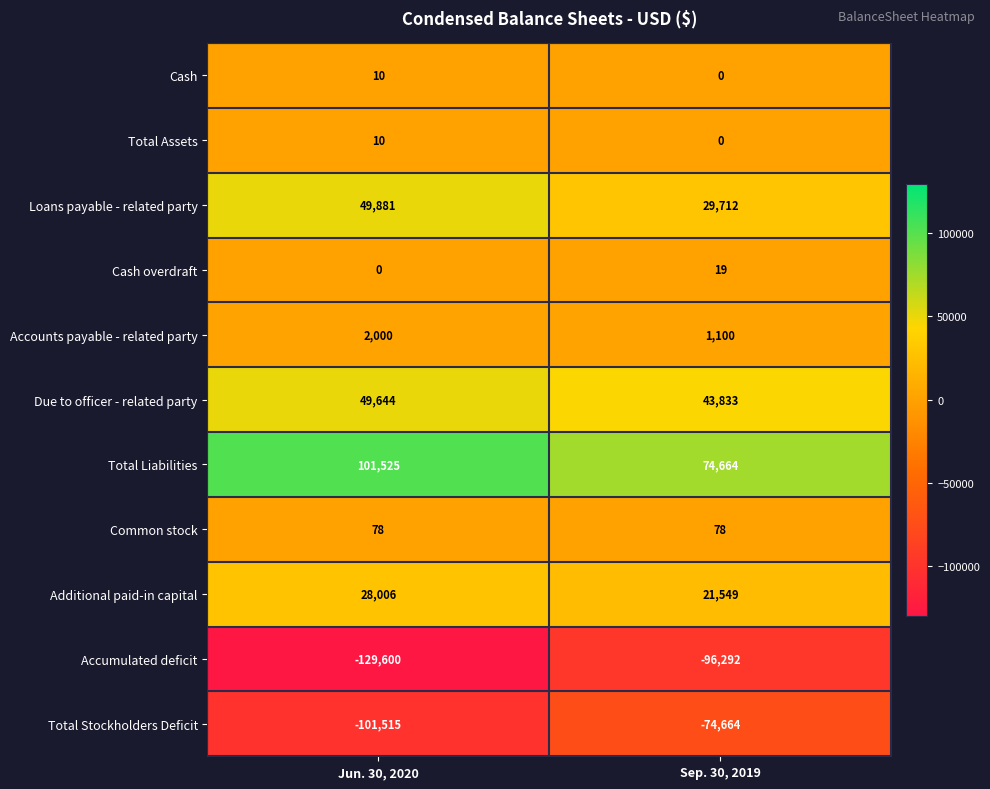

The value of Cash at Jun. 30, 2020 is 4. True or false?

False